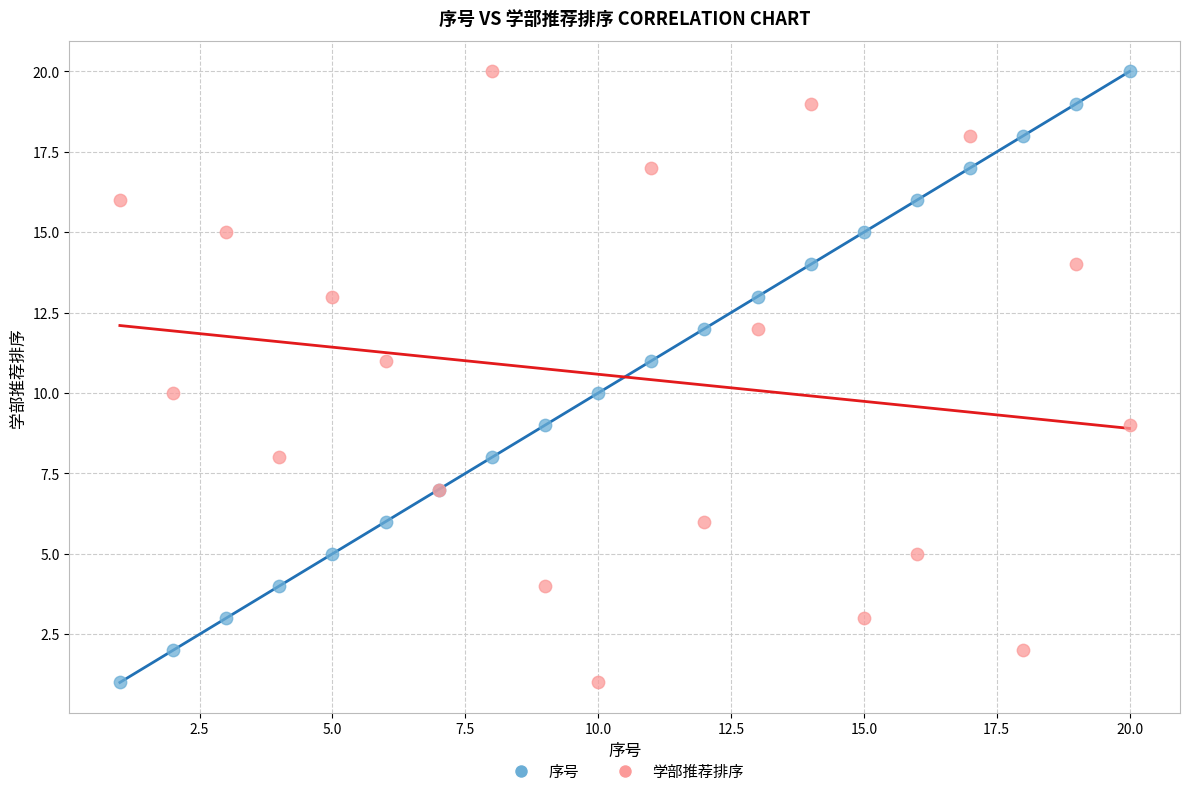

What is the X range (max minus min) for the scatter plot?

19